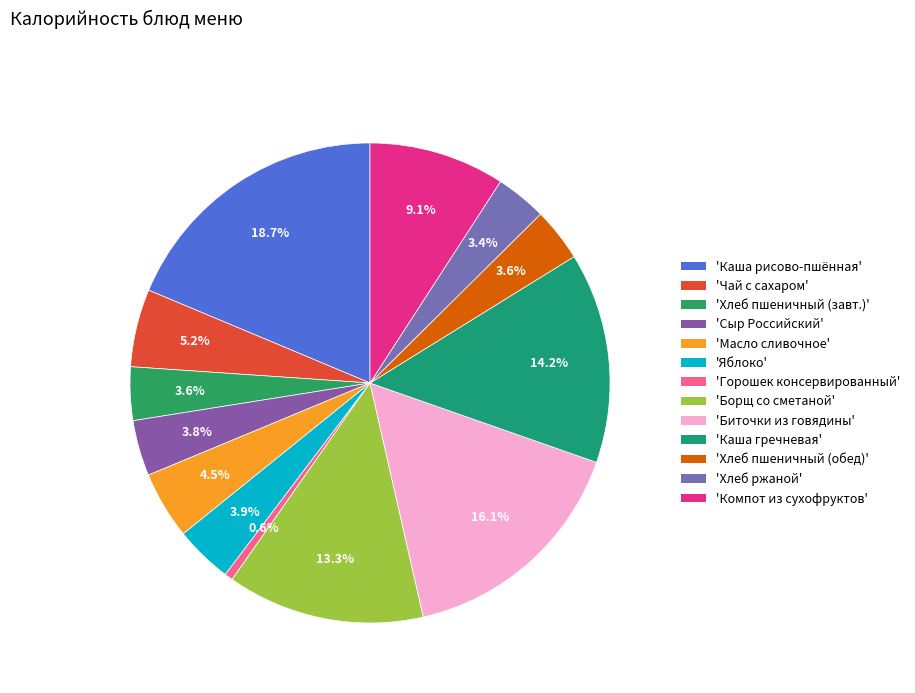

How many segments does this pie chart have?

13